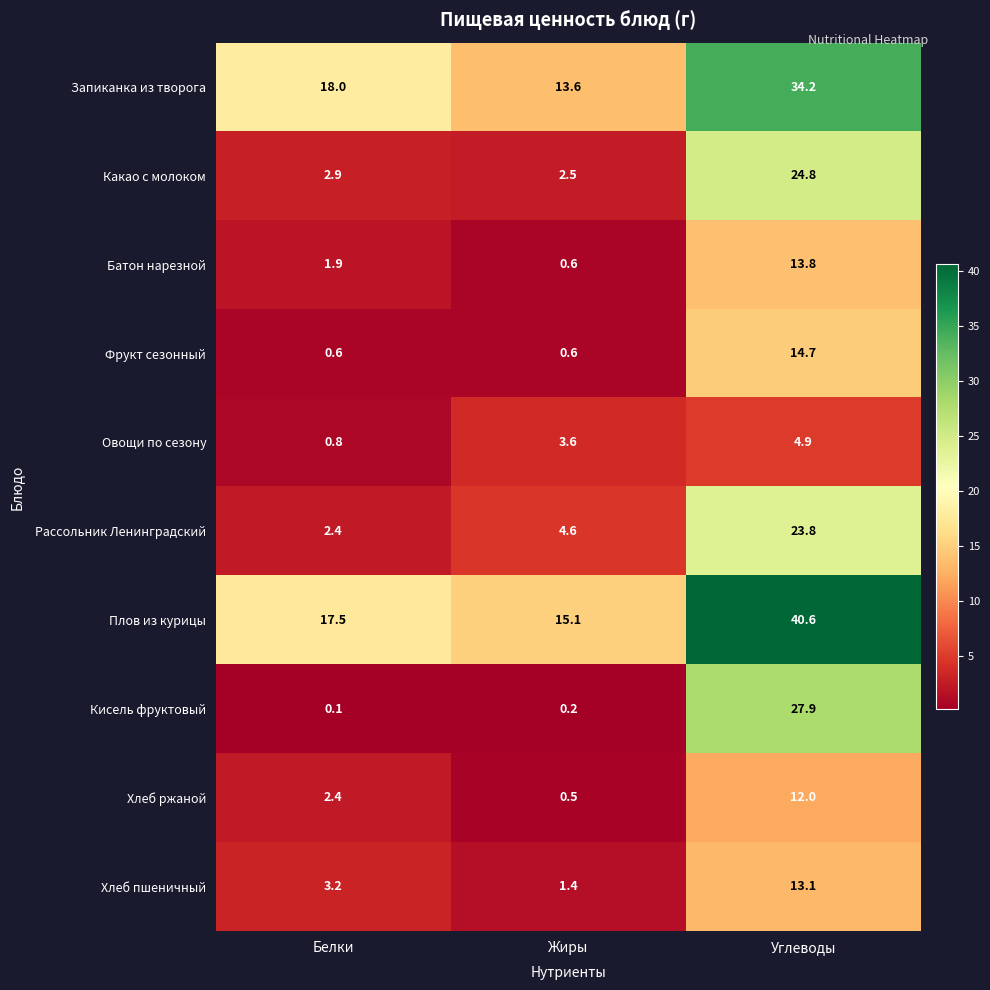

Where is Хлеб ржаной nearest to the value 6?

Белки